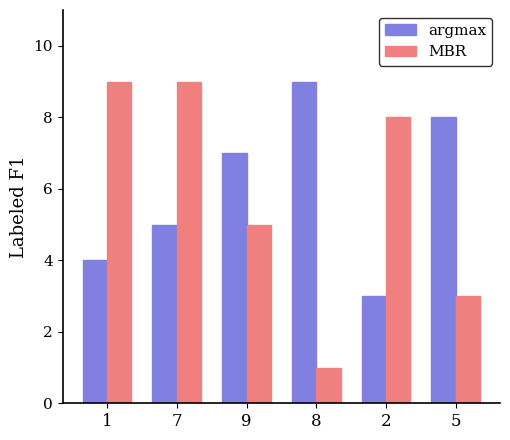

Reading right to left, transcribe all the data shown in this chart.

argmax: 8	3	9	7	5	4
MBR: 3	8	1	5	9	9